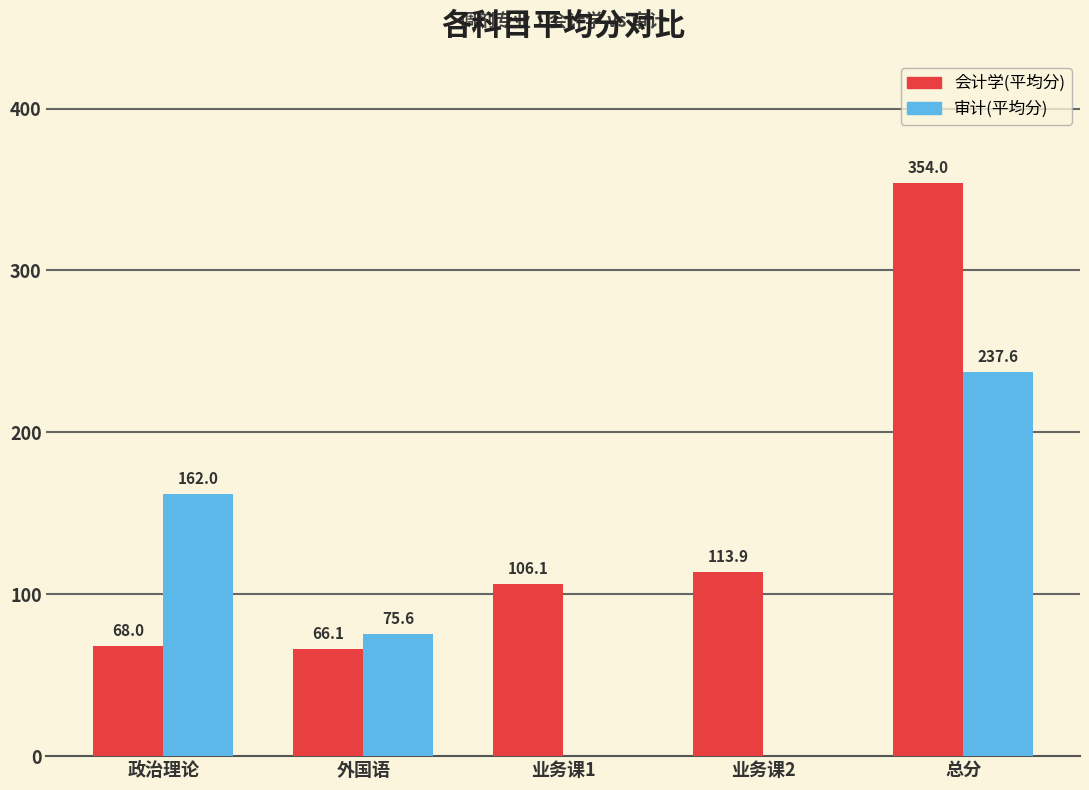

What is the sum of the 审计(平均分) values at 业务课2 and 总分?

237.6